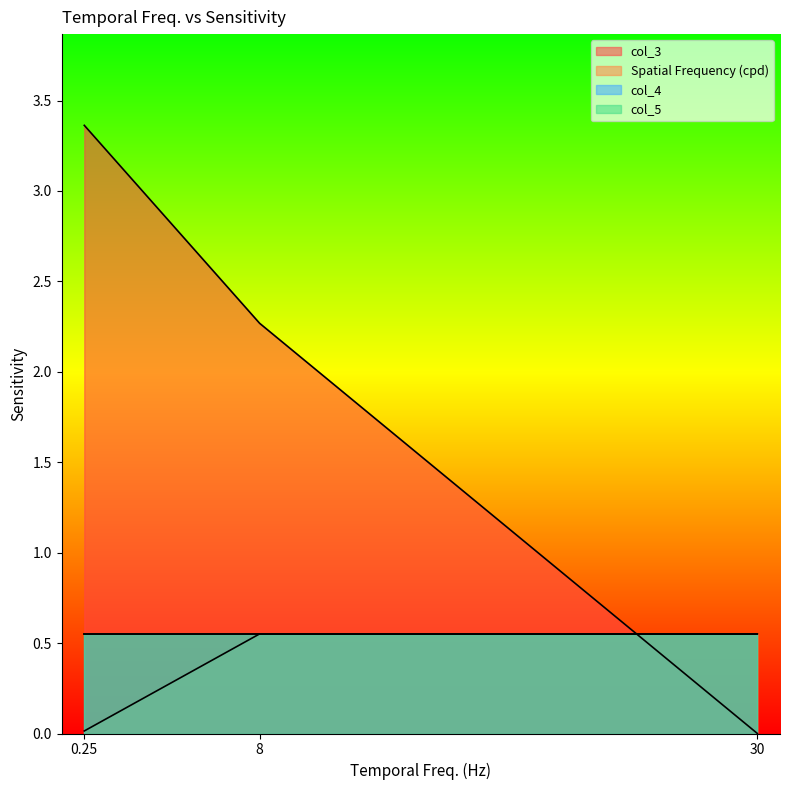

Where is col_3 nearest to the value 1?

30